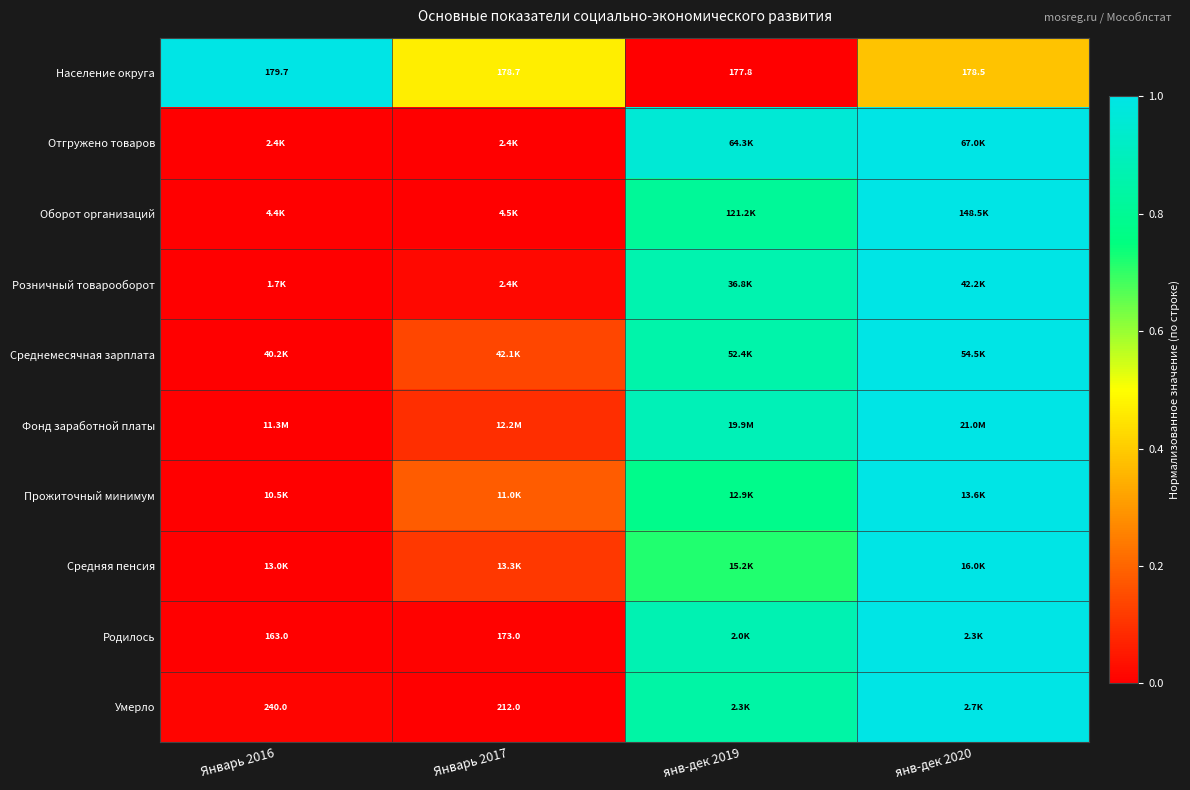

Rank the categories by Розничный товарооборот value from highest to lowest.

янв-дек 2020, янв-дек 2019, Январь 2017, Январь 2016